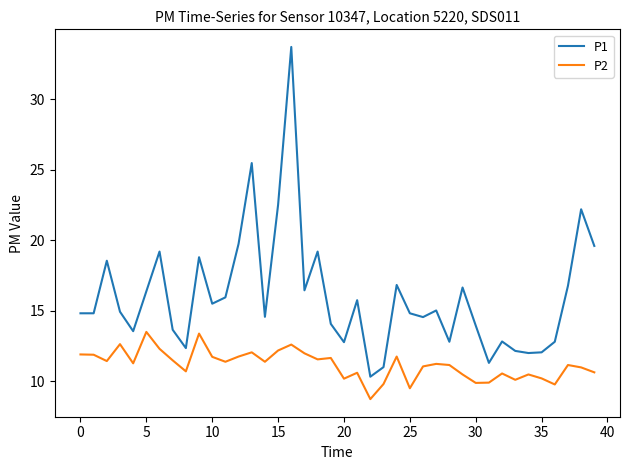

Which series has the largest total across all categories?

P1